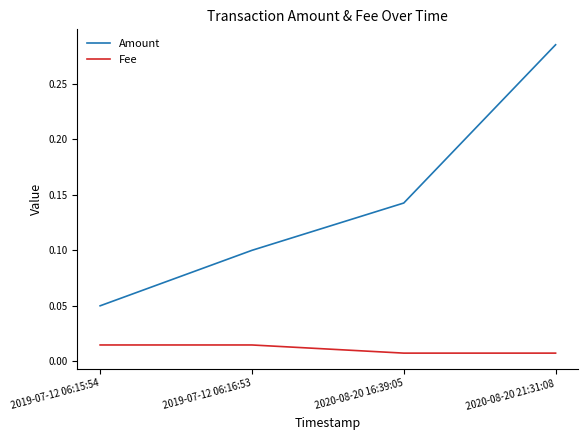

At which category does the chart reach its peak across all series?

2020-08-20 21:31:08